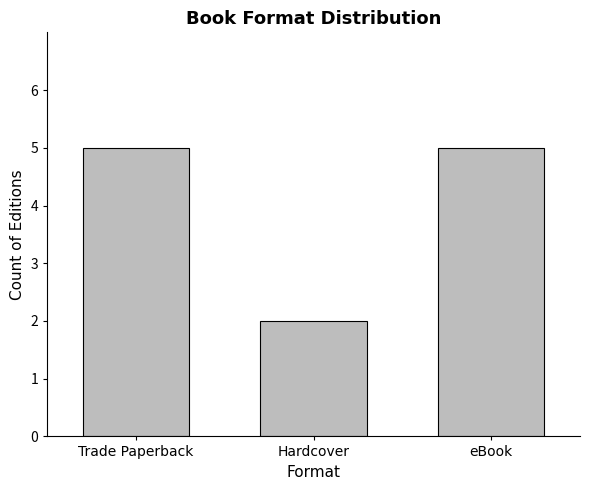

Reading right to left, extract all data points from this chart.

eBook=5	Hardcover=2	Trade Paperback=5